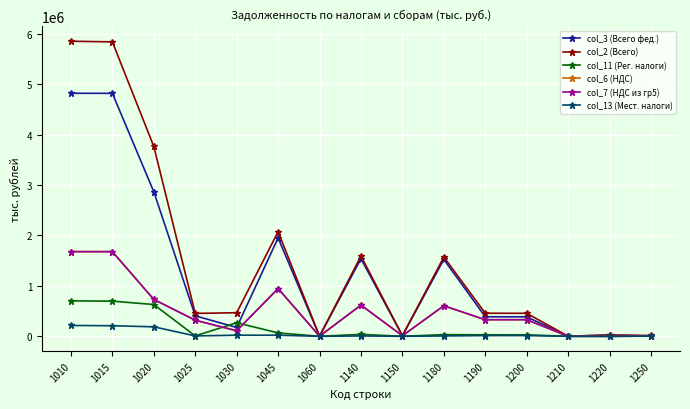

Where is col_11 (Рег. налоги) nearest to the value 350951?

1030